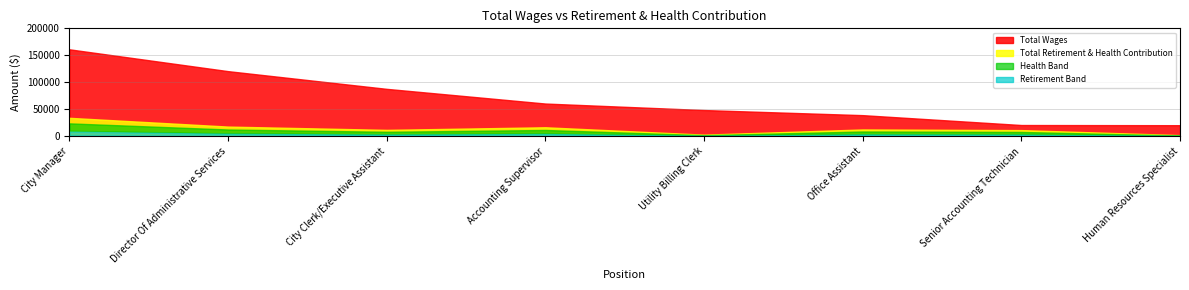

Reading left to right, what are all the values shown in this chart?

Total Wages: 161123	120686	87864	60659	48610	39161	20870	20542
Total Retirement & Health Contribution: 34203	17966	11859	16702	2997	12631	11448	2132